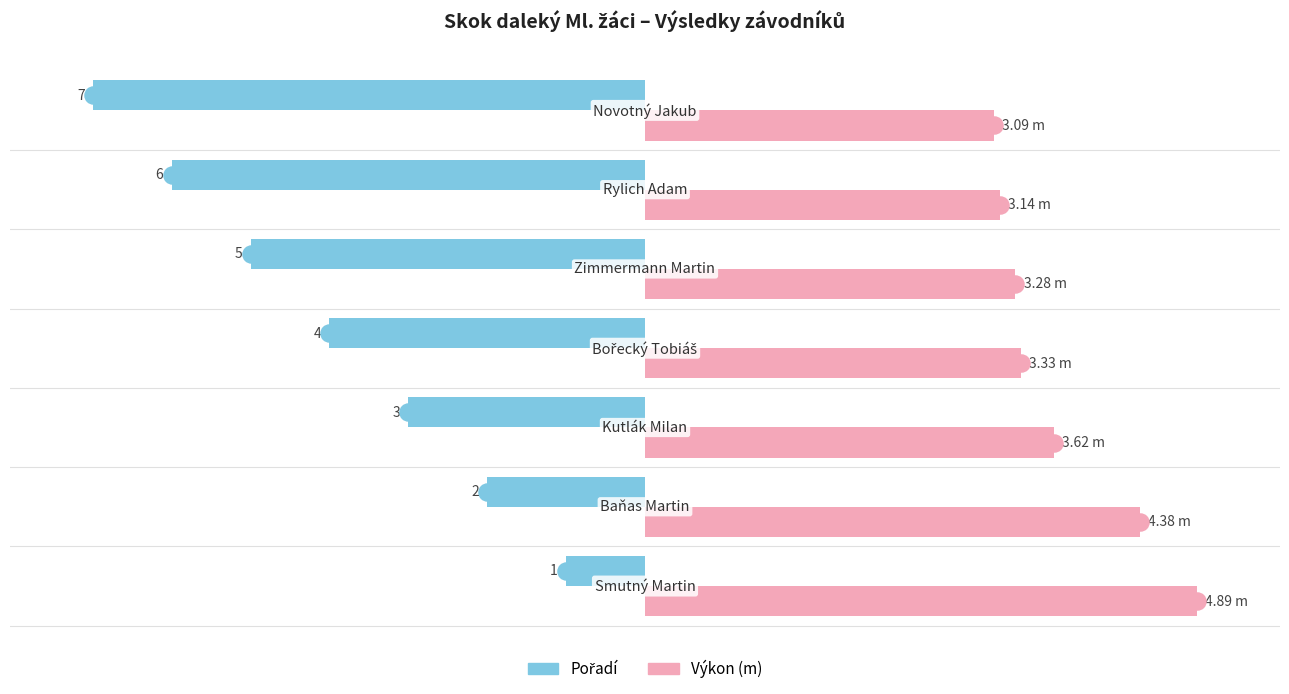

Which series has the largest range (max minus min)?

Pořadí